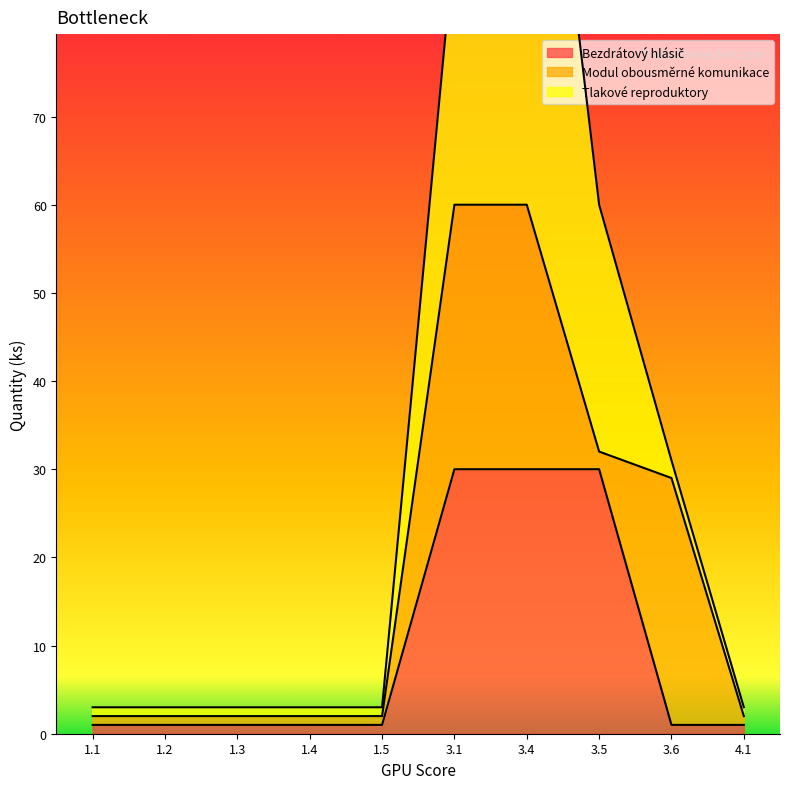

The value of Tlakové reproduktory at 1.5 is 1. True or false?

False